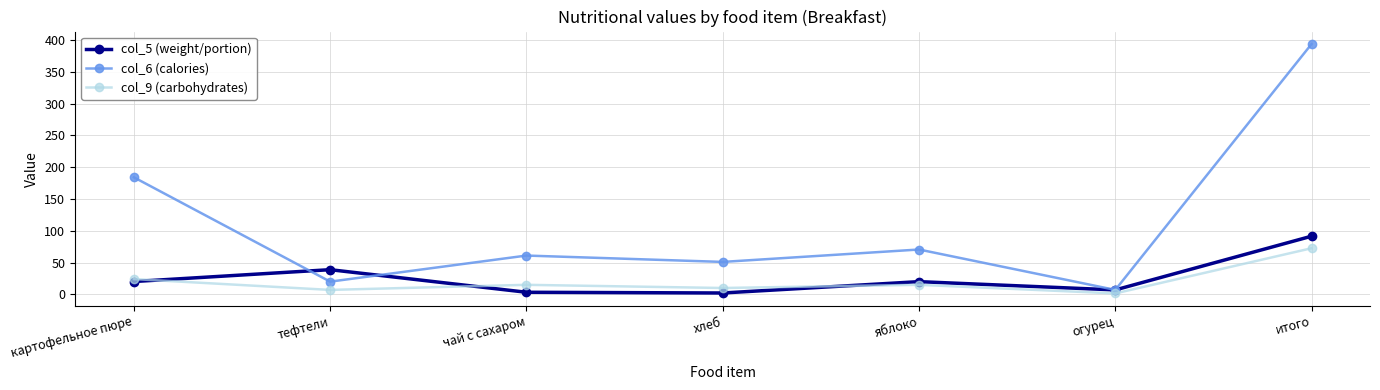

Where do col_5 (weight/portion) and col_9 (carbohydrates) first cross each other?

картофельное пюре and тефтели